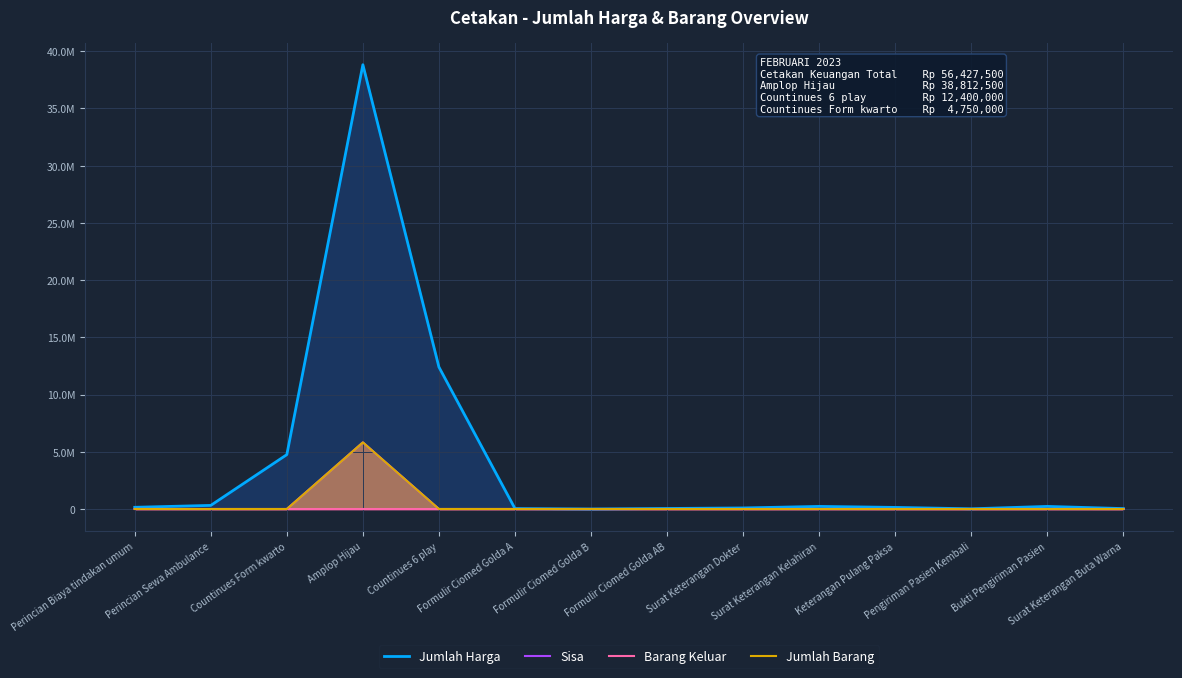

List the series in order of their peak value, highest first.

Jumlah Harga, Sisa, Jumlah Barang, Barang Keluar